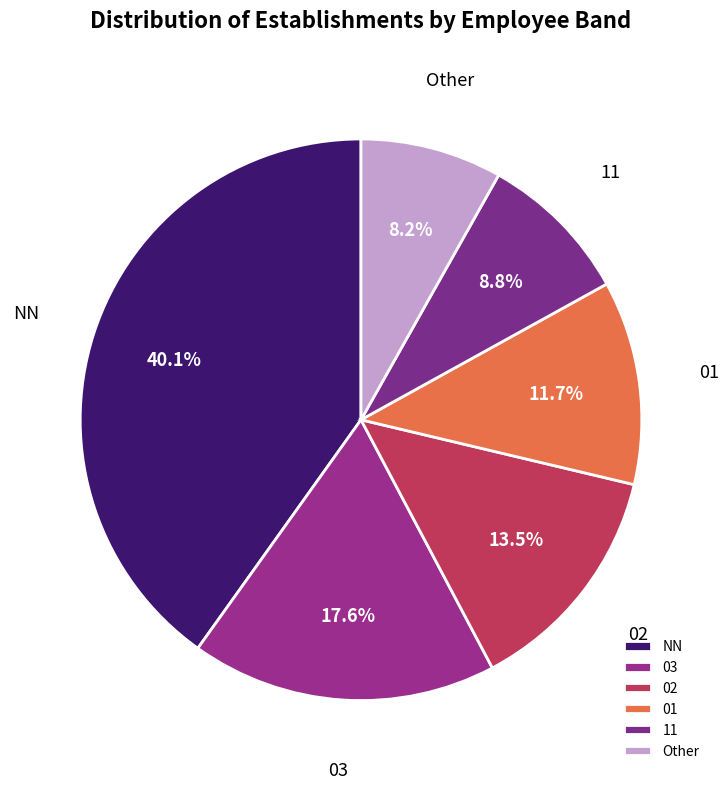

Rank the categories by value from lowest to highest.

Other, 11, 01, 02, 03, NN